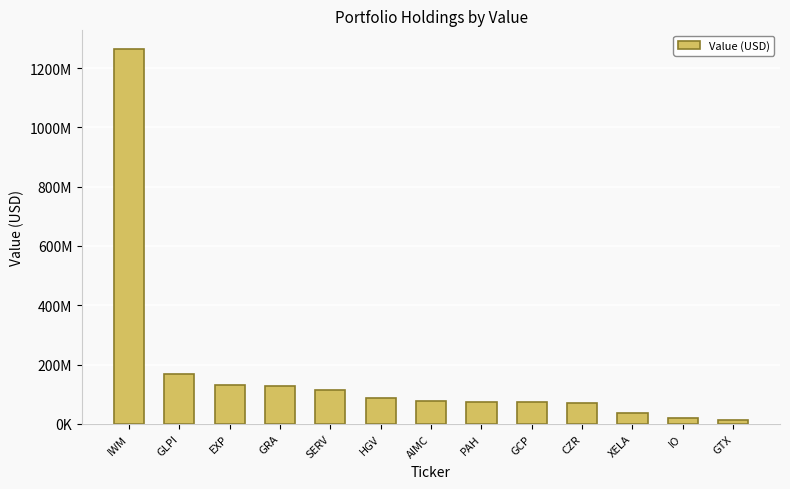

What is the value of the 6th bar from the left?

86021000